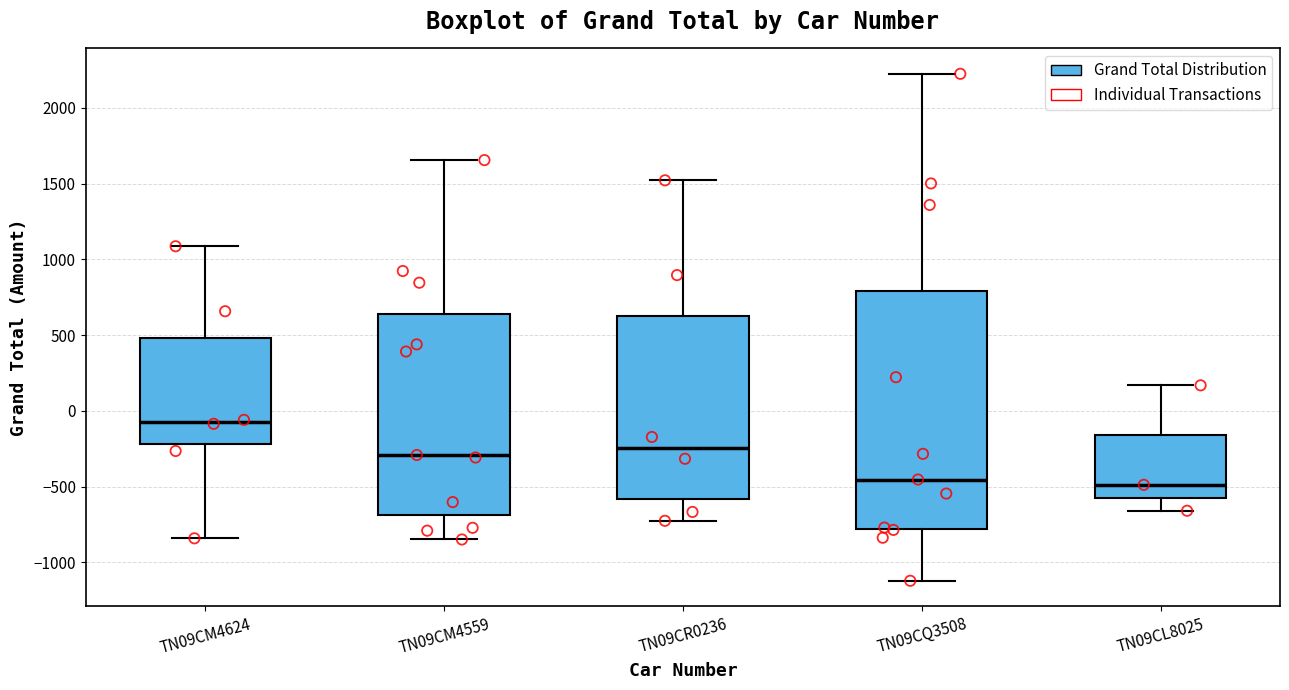

Reading left to right, read every box against the y-axis: the position of its median line, the range the box covers, and the ends of its whiskers. The values are not printed on the chart, so give them approximately, as read against the axis.

TN09CM4624: median -50, box -200 to 500, whiskers -850 to 1100
TN09CM4559: median -300, box -700 to 650, whiskers -850 to 1650
TN09CR0236: median -250, box -600 to 650, whiskers -750 to 1500
TN09CQ3508: median -450, box -800 to 800, whiskers -1100 to 2200
TN09CL8025: median -500, box -550 to -150, whiskers -650 to 150